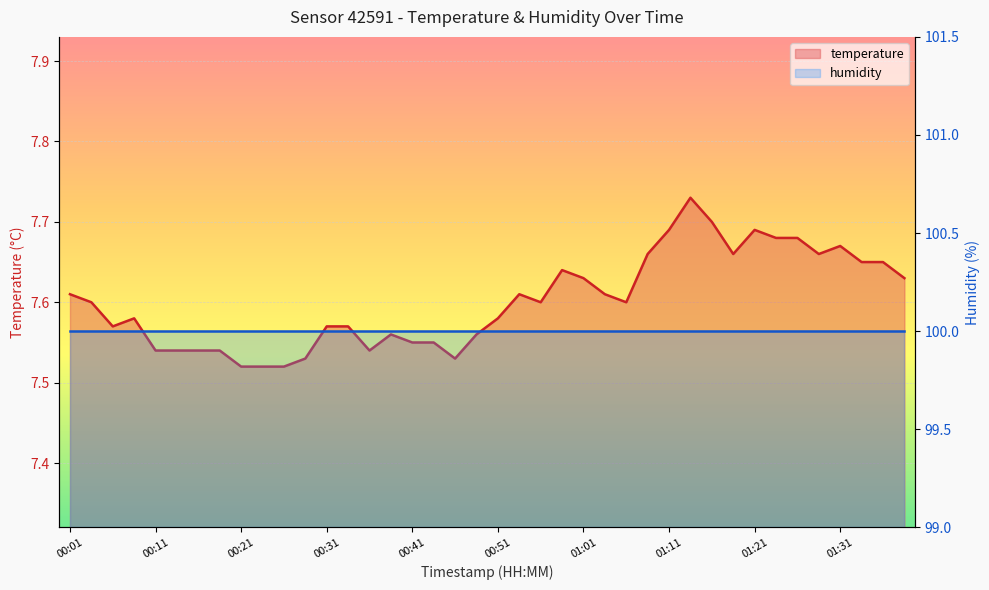

Where is the data nearest to the value 7?

00:21